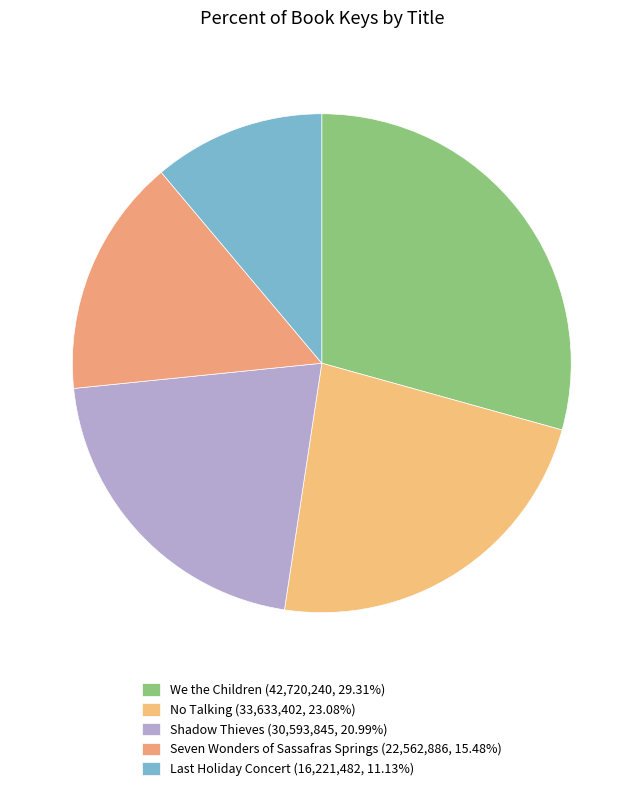

Is there a majority slice in this chart?

No